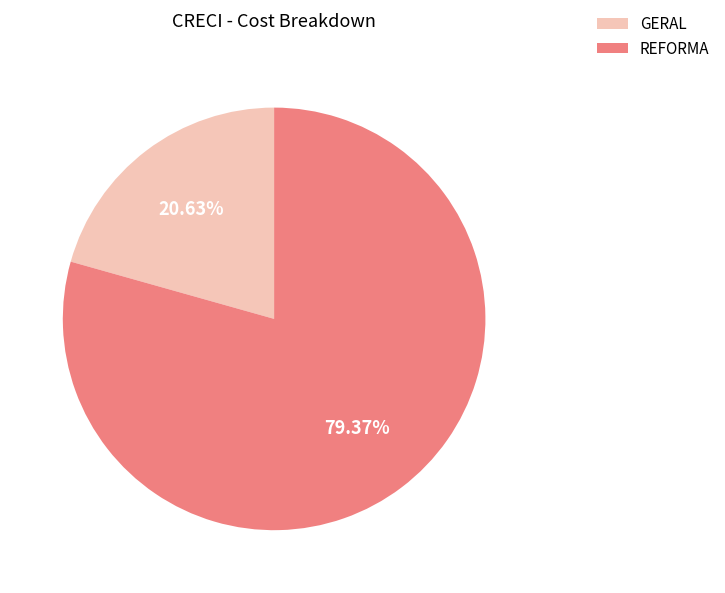

What portion of the pie excludes GERAL?

79.4%